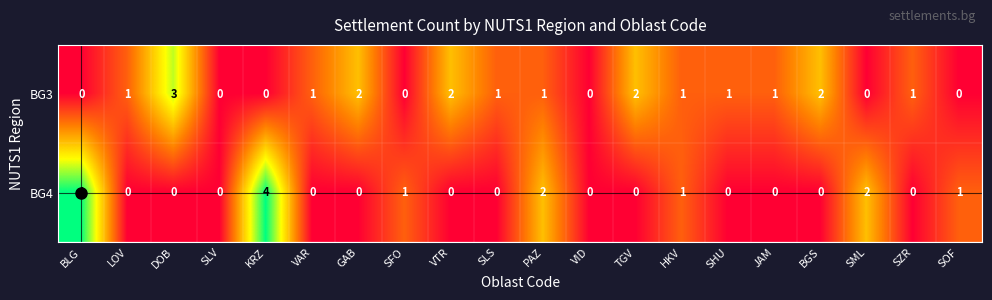

How many BG4 values are between 0 and 1?

16